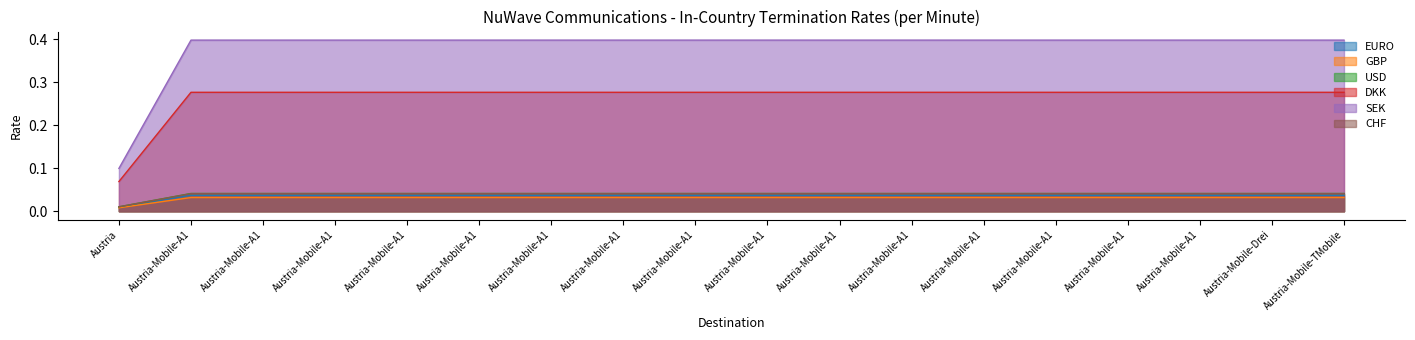

Which series has the largest range (max minus min)?

SEK